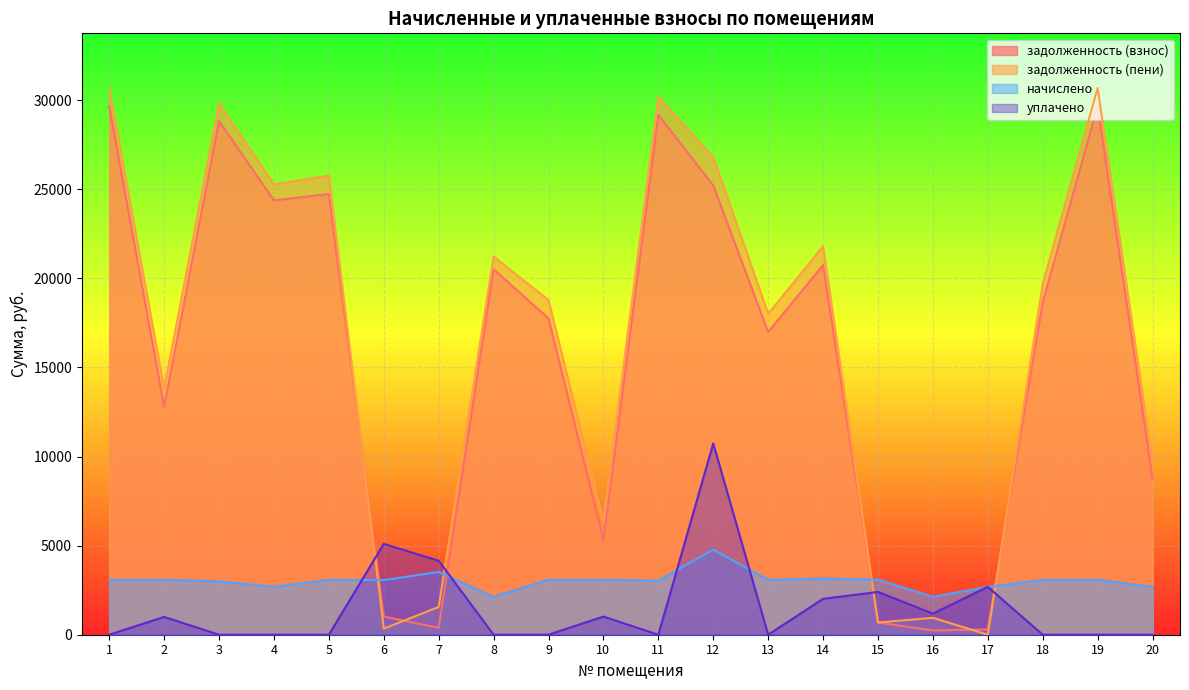

What is the spread (max minus min) of values at 3?

29822.2